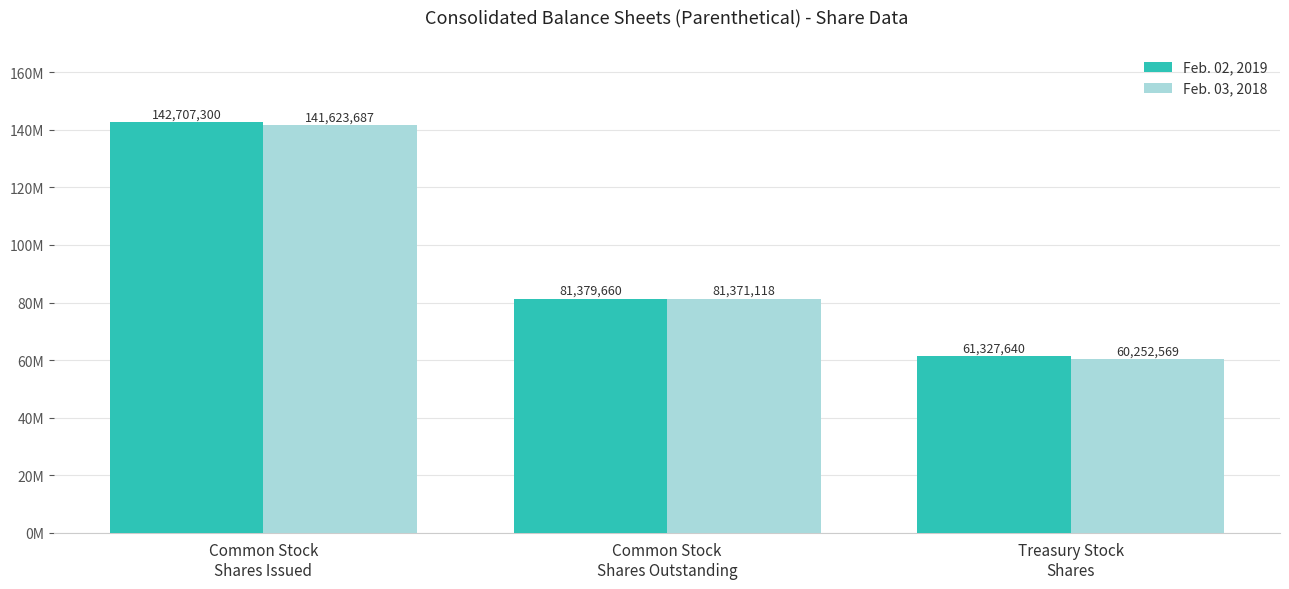

Does the chart contain any negative values?

No